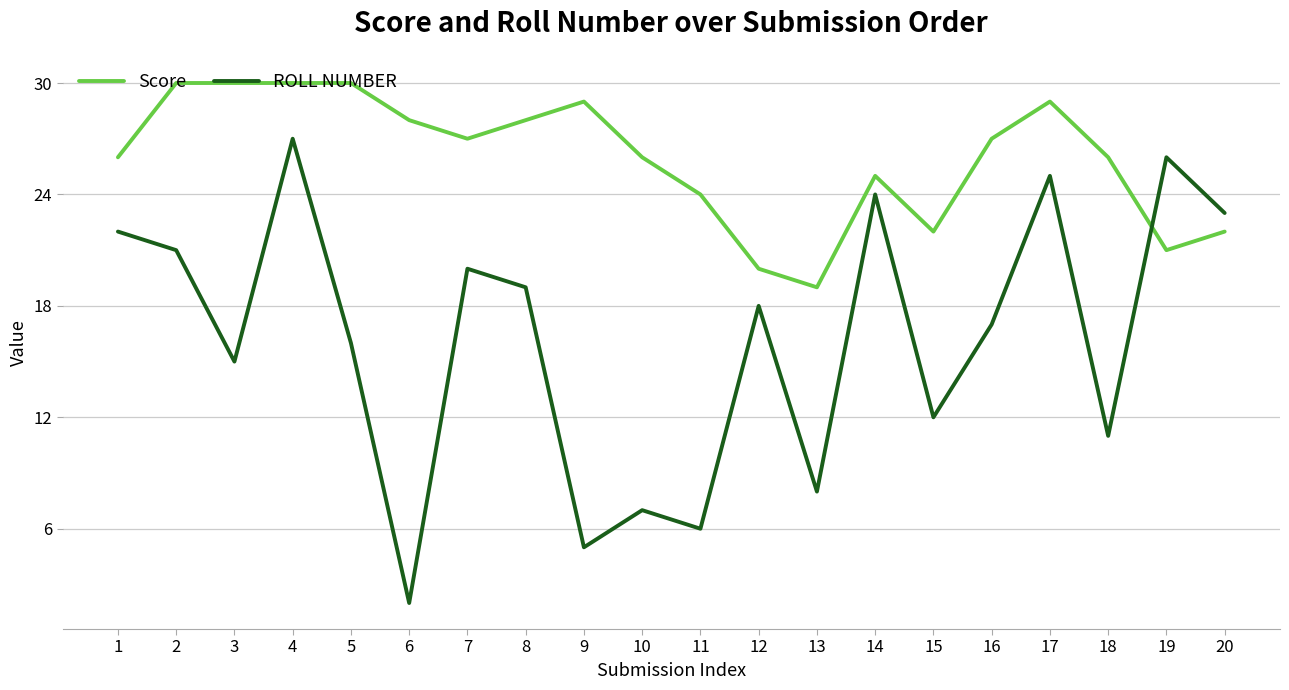

What is the maximum value for Score?

30